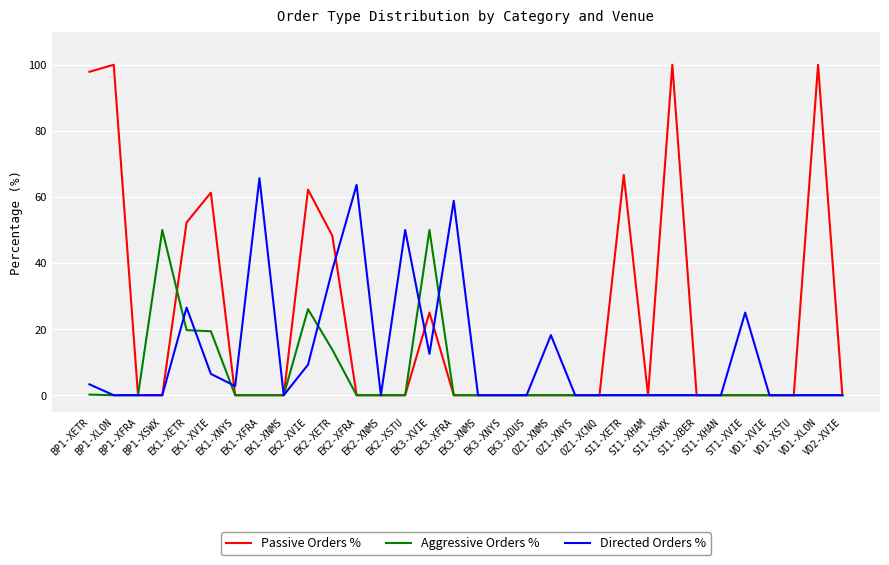

True or false: Passive Orders % has more than 1 points higher than both neighbors.

True